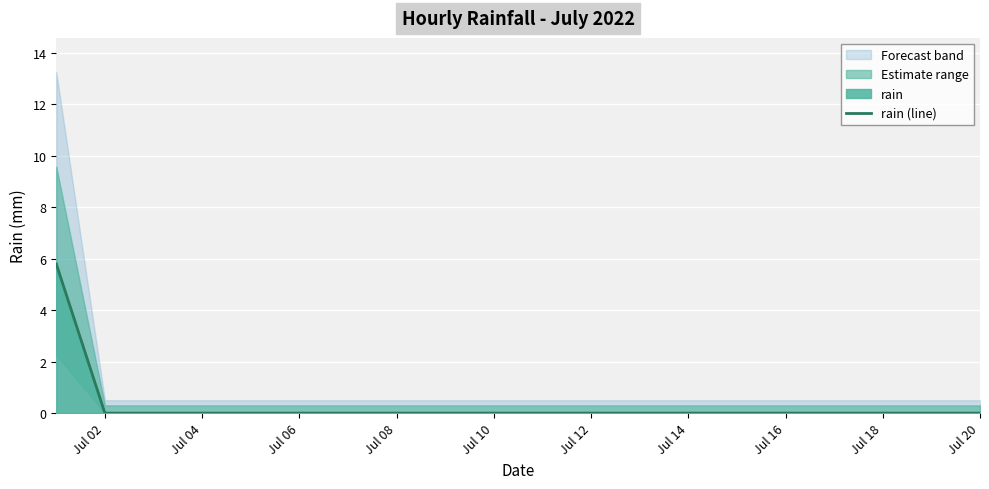

The value of rain (line) at Jul 06 is 3.4. True or false?

False